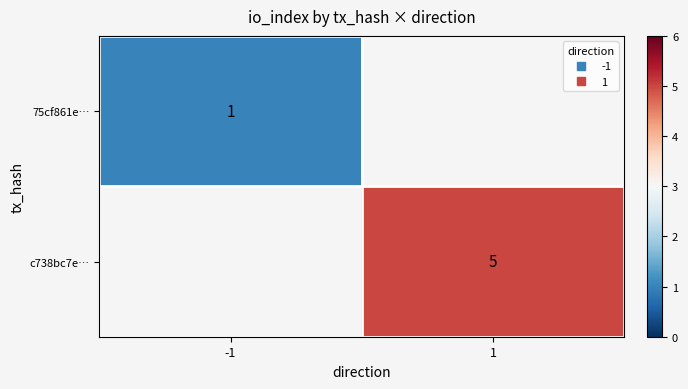

The value of 75cf861e… at -1 is 0.4. True or false?

False